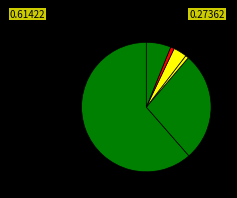

How many segments does this pie chart have?

6